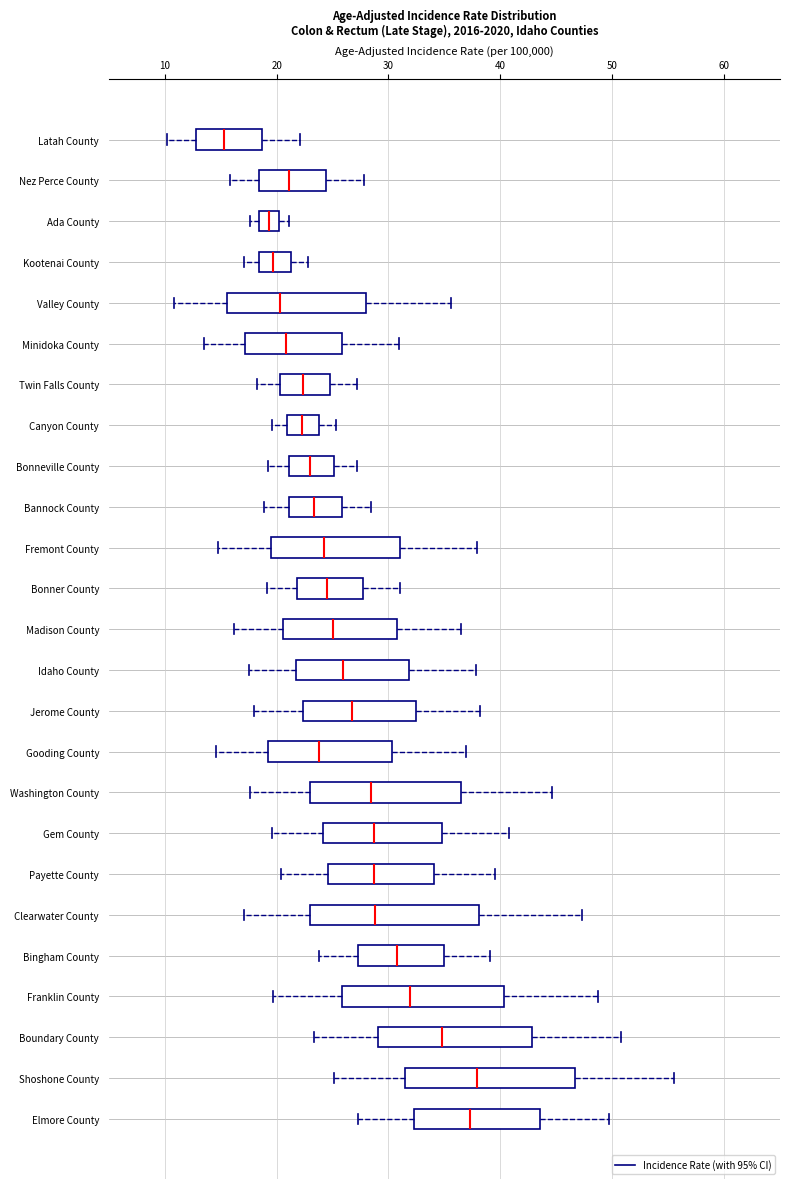

Reading bottom to top, transcribe this box plot: for each box, give where its median line is, the range the box spans, and where its two whiskers end, as read against the x-axis. The values are not printed on the chart, so give them approximately, as read against the axis.

Elmore County: median 37, box 32 to 44, whiskers 27 to 50
Shoshone County: median 38, box 32 to 47, whiskers 25 to 56
Boundary County: median 35, box 29 to 43, whiskers 23 to 51
Franklin County: median 32, box 26 to 40, whiskers 20 to 49
Bingham County: median 31, box 27 to 35, whiskers 24 to 39
Clearwater County: median 29, box 23 to 38, whiskers 17 to 47
Payette County: median 29, box 25 to 34, whiskers 20 to 40
Gem County: median 29, box 24 to 35, whiskers 20 to 41
Washington County: median 28, box 23 to 37, whiskers 18 to 45
Gooding County: median 24, box 19 to 30, whiskers 15 to 37
Jerome County: median 27, box 22 to 32, whiskers 18 to 38
Idaho County: median 26, box 22 to 32, whiskers 18 to 38
Madison County: median 25, box 21 to 31, whiskers 16 to 37
Bonner County: median 25, box 22 to 28, whiskers 19 to 31
Fremont County: median 24, box 20 to 31, whiskers 15 to 38
Bannock County: median 23, box 21 to 26, whiskers 19 to 28
Bonneville County: median 23, box 21 to 25, whiskers 19 to 27
Canyon County: median 22, box 21 to 24, whiskers 20 to 25
Twin Falls County: median 22, box 20 to 25, whiskers 18 to 27
Minidoka County: median 21, box 17 to 26, whiskers 14 to 31
Valley County: median 20, box 16 to 28, whiskers 11 to 36
Kootenai County: median 20, box 18 to 21, whiskers 17 to 23
Ada County: median 19, box 18 to 20, whiskers 18 (just left of the box's left edge) to 21
Nez Perce County: median 21, box 18 to 24, whiskers 16 to 28
Latah County: median 15, box 13 to 19, whiskers 10 to 22